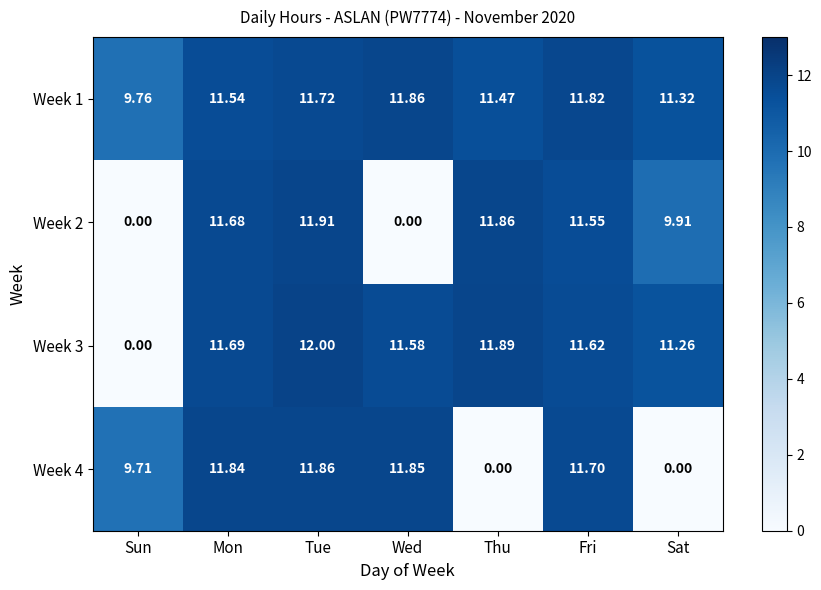

What is the total value across all series at Fri?

46.7